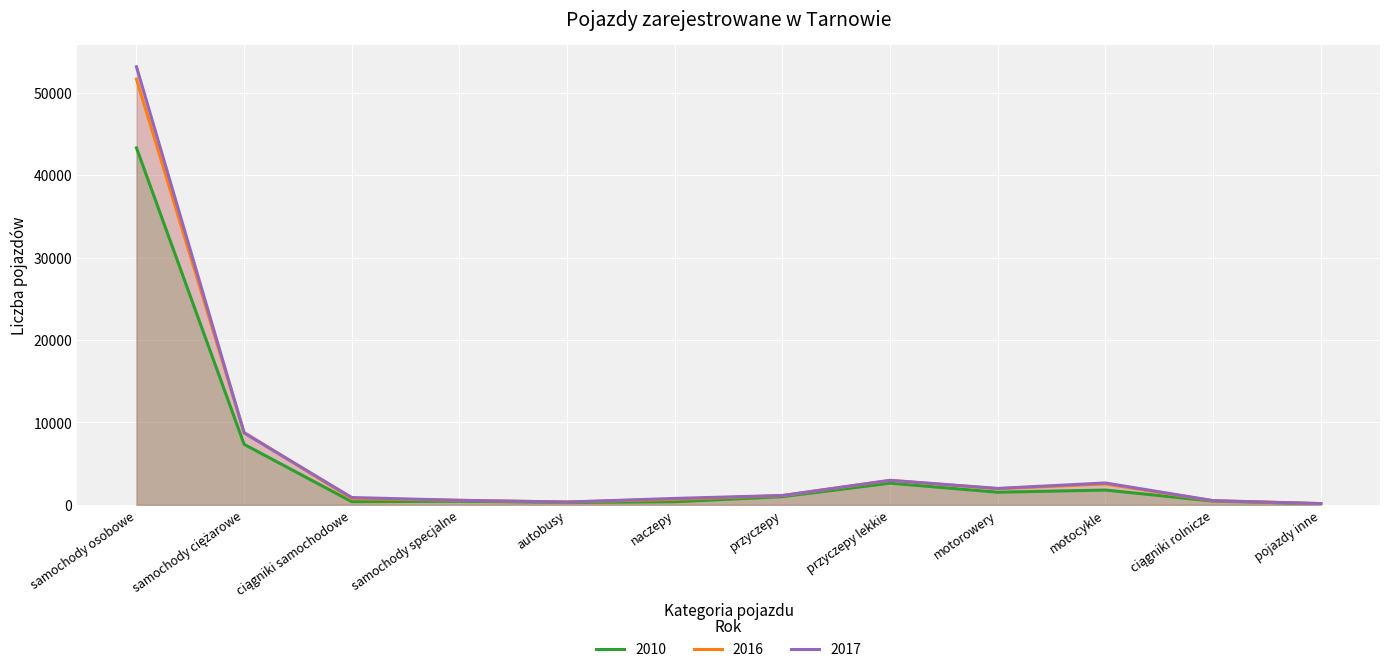

Where is the first local minimum for 2010?

ciągniki samochodowe